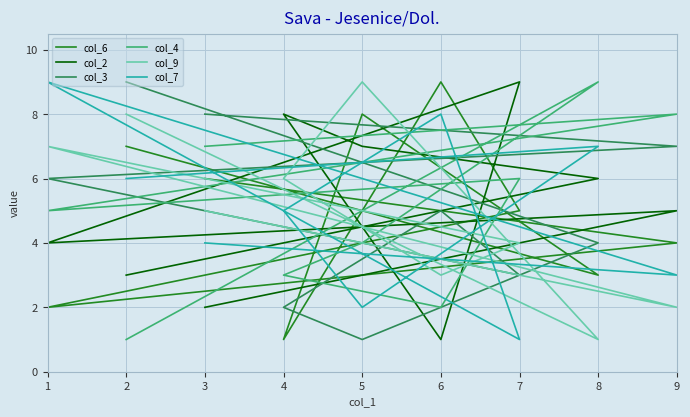

Does the chart display data point markers on the line(s)?

No